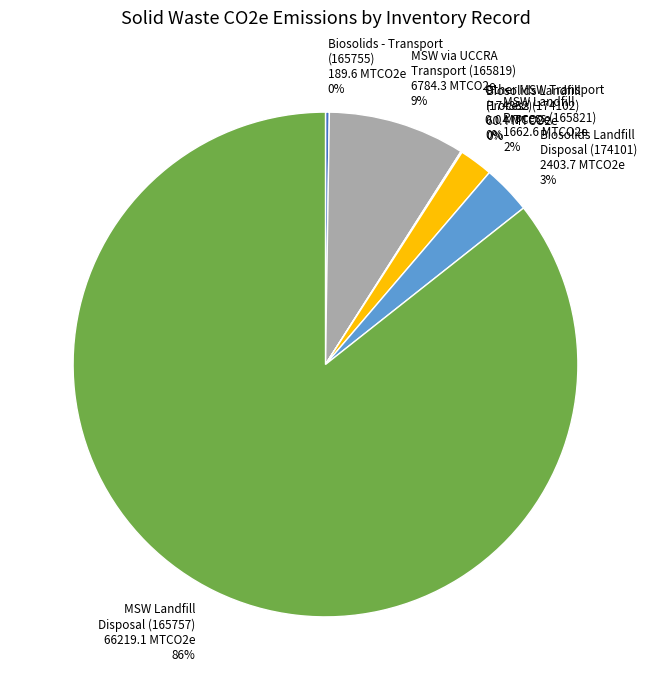

Which slice is the largest?

MSW Landfill
Disposal (165757)